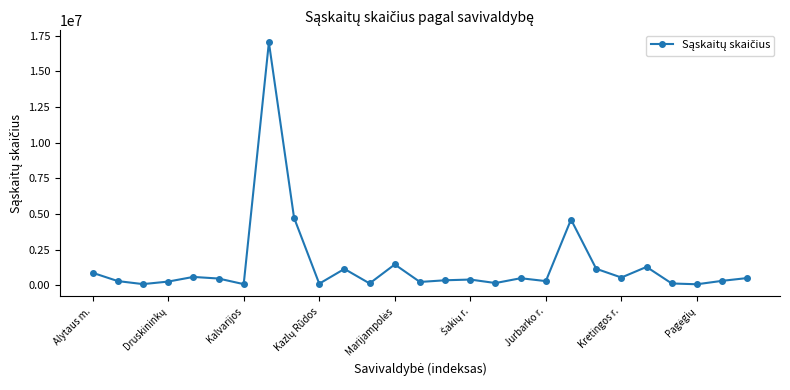

How many points are higher than both their immediate neighbors (excluding endpoints)?

8